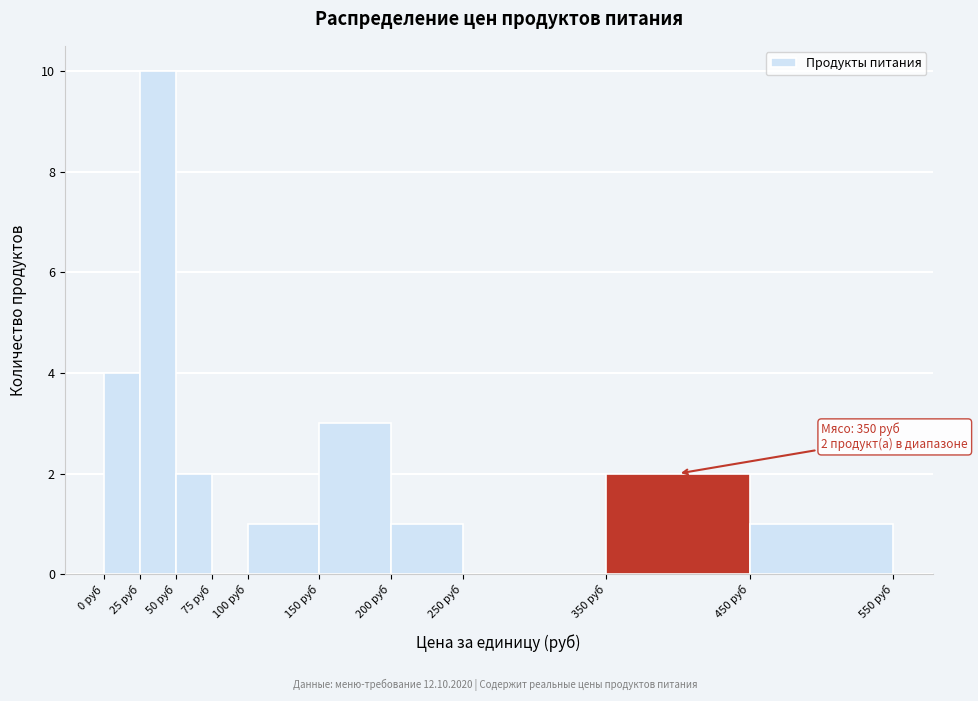

Which range on the x-axis has the tallest bar?

25 to 50